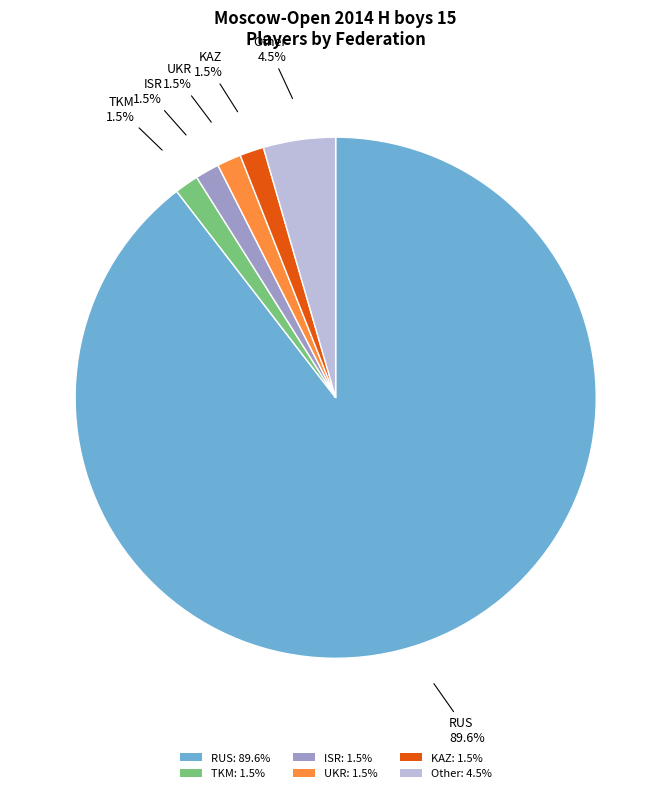

Does RUS: 89.6% represent more than half of the total?

Yes